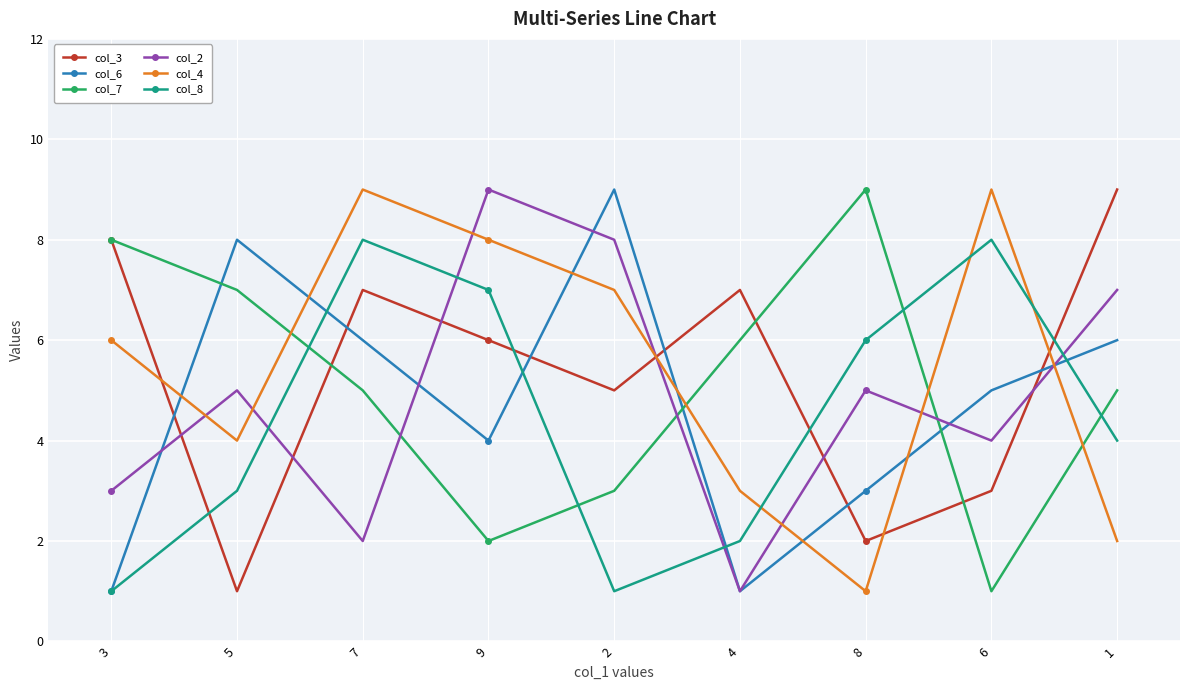

Count the col_6 values in the range 3 to 6.

5